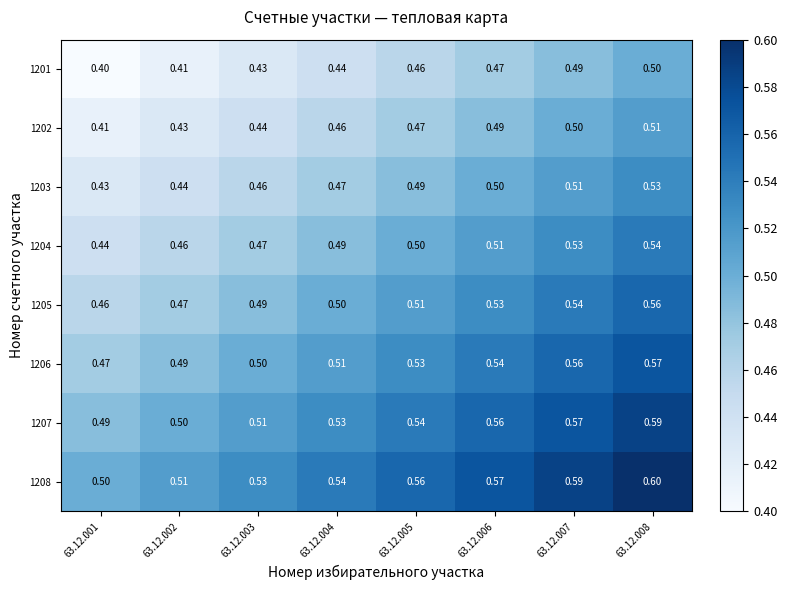

How many distinct data groups are displayed?

8